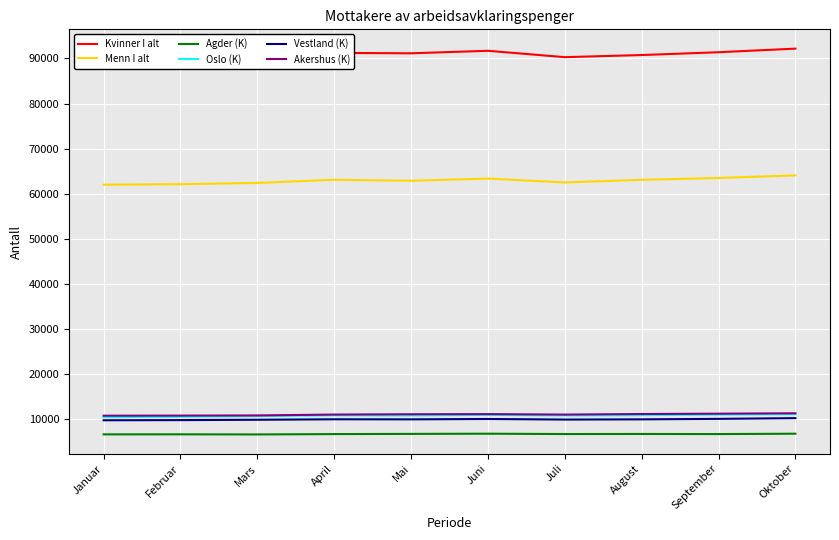

True or false: Vestland (K) has more than 2 points higher than both neighbors.

False